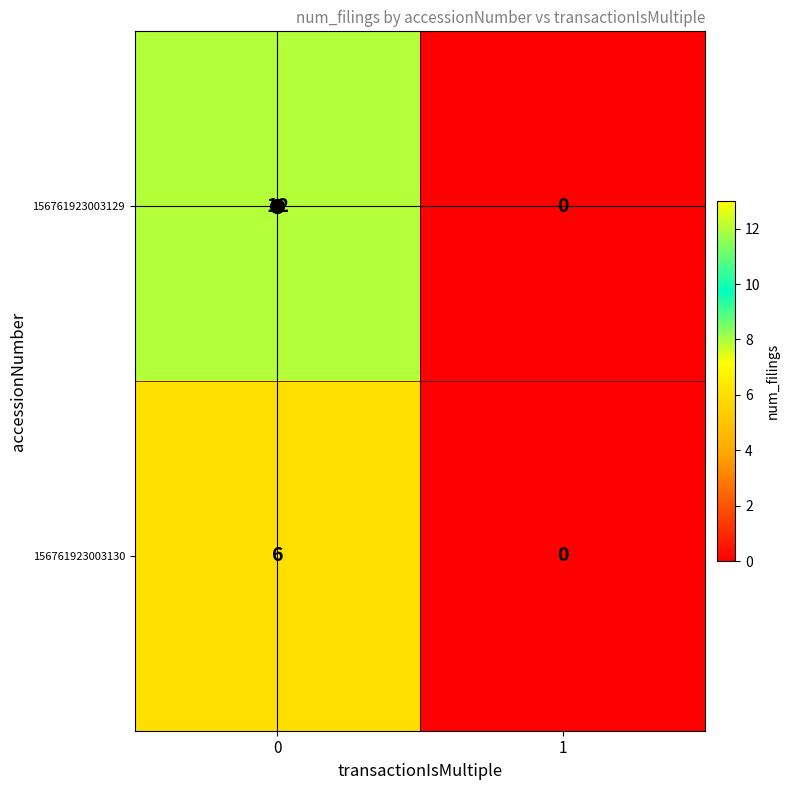

Read the 156761923003129 value at 0.

12